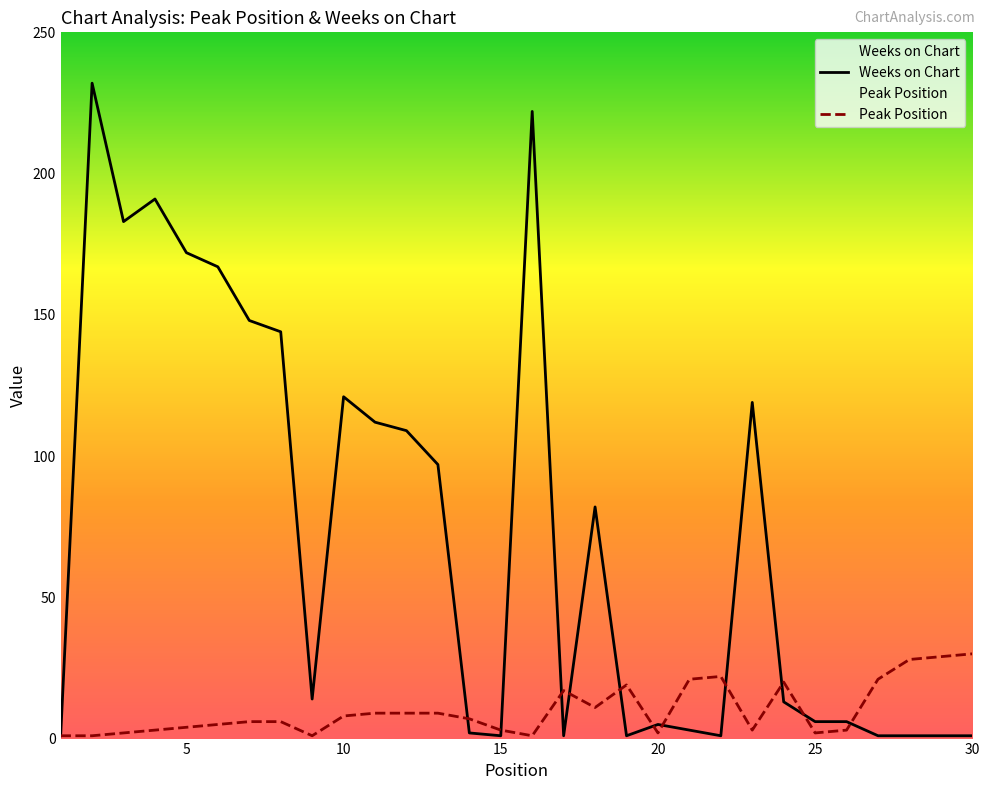

What is the difference between the Weeks on Chart values at 15 and 10?

120